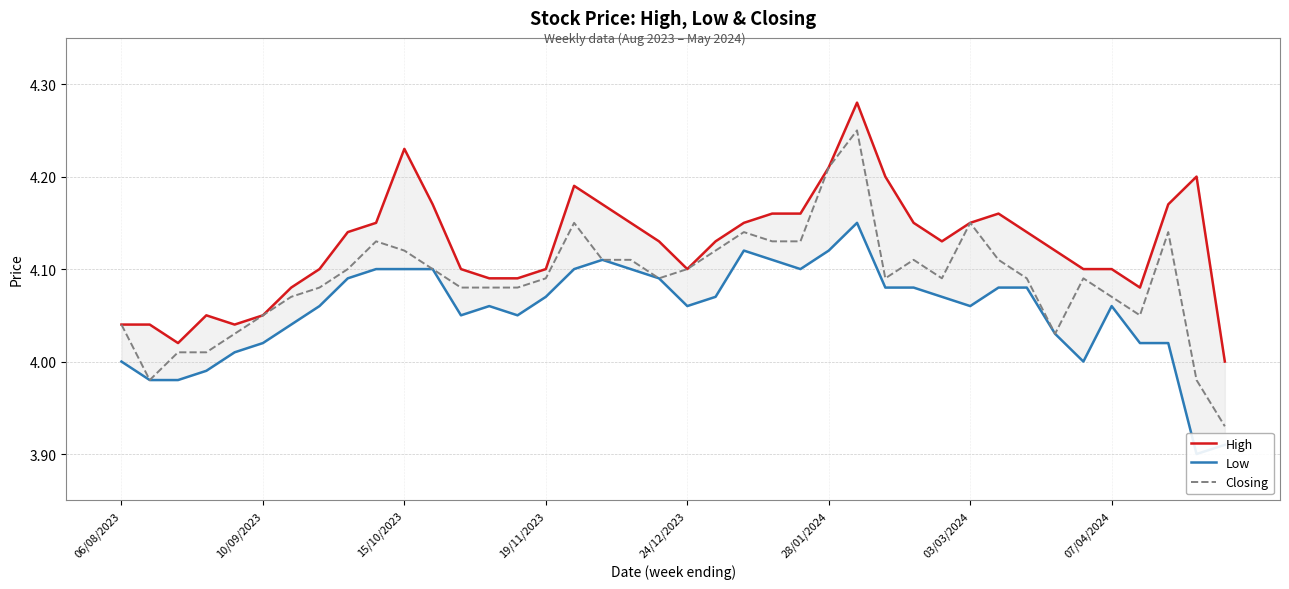

What are all the series names shown in the legend?

High, Low, Closing